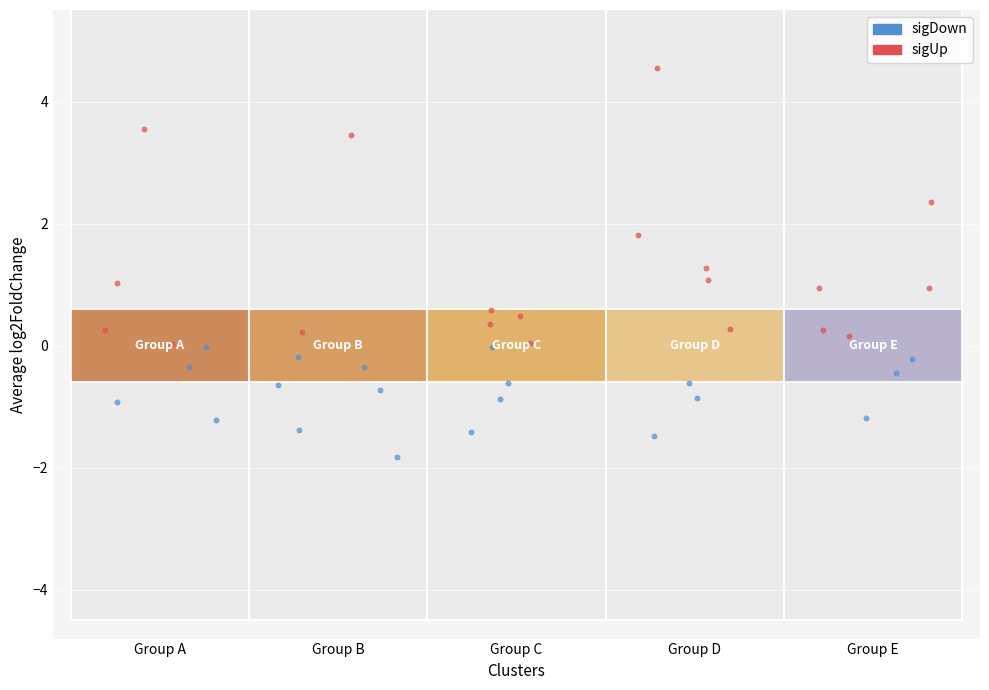

Which series contains the highest Y value?

sigUp